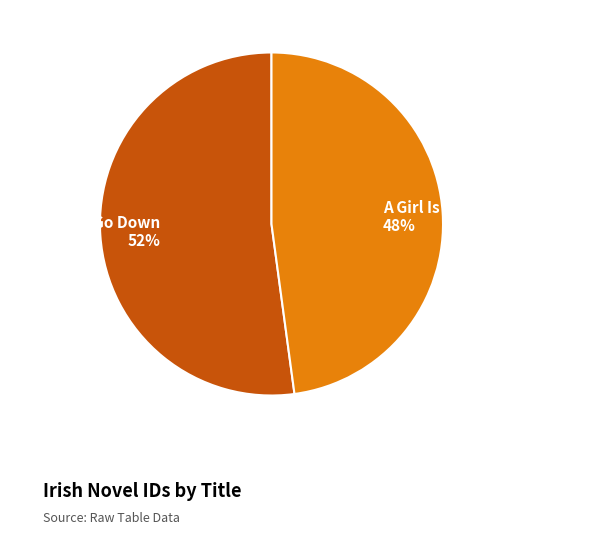

How many segments does this pie chart have?

2